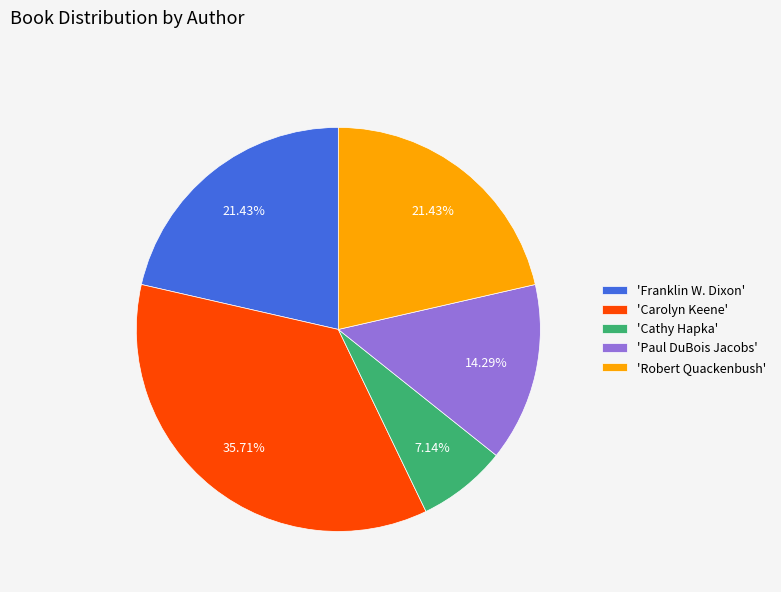

Is there a majority slice in this chart?

No